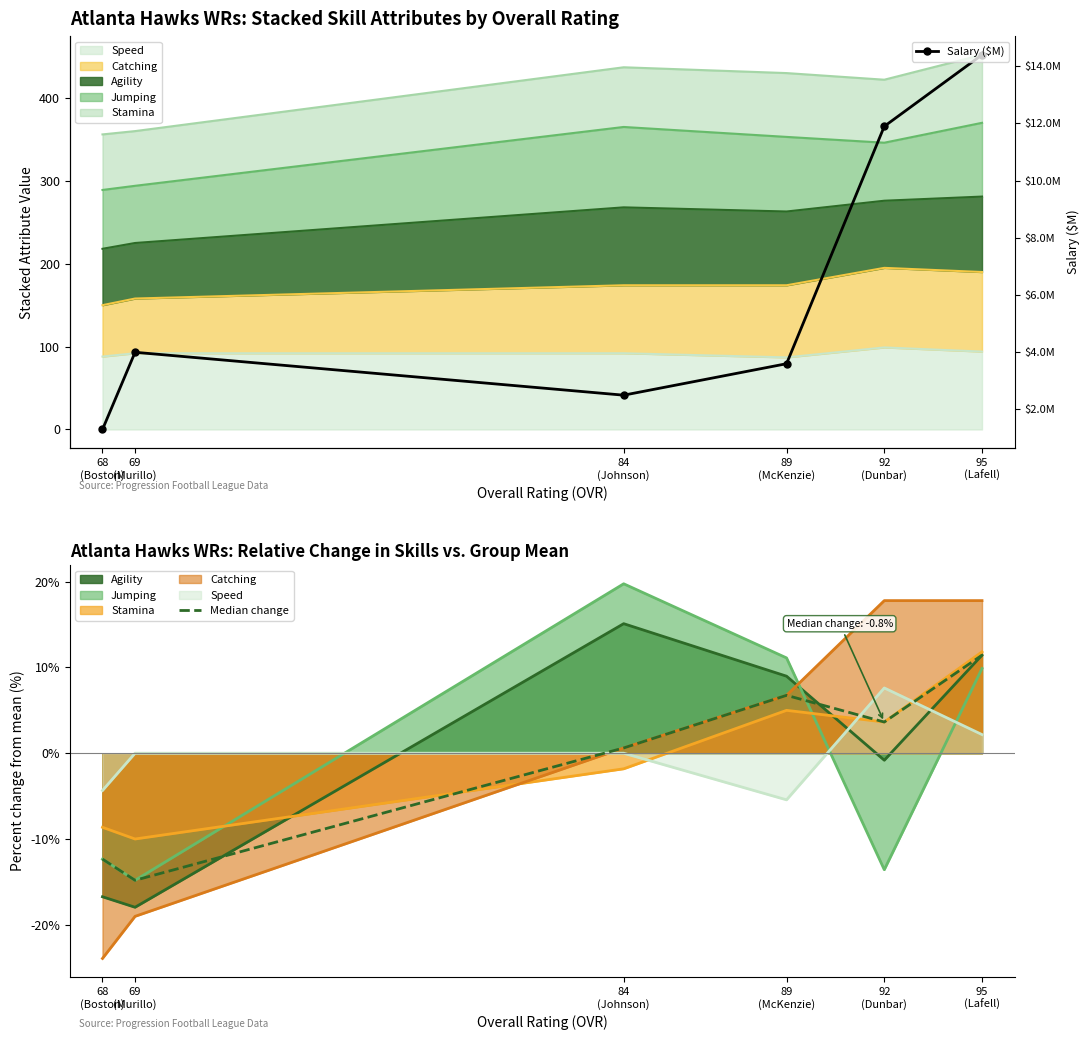

At which category does Salary ($M) reach its first local peak?

69
(Murillo)